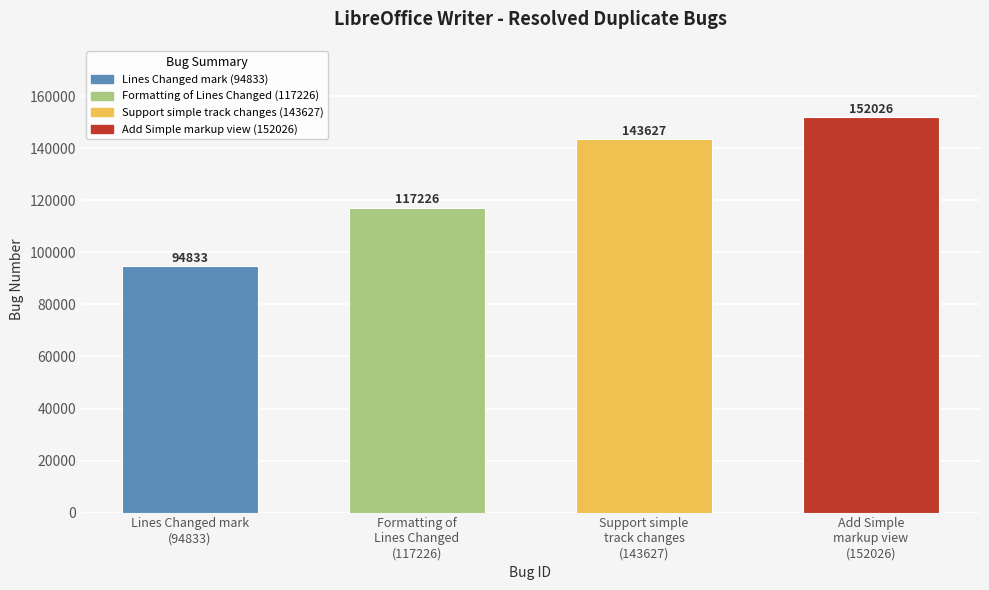

What is the change in value from Lines Changed mark
(94833) to Support simple
track changes
(143627)?

+48794